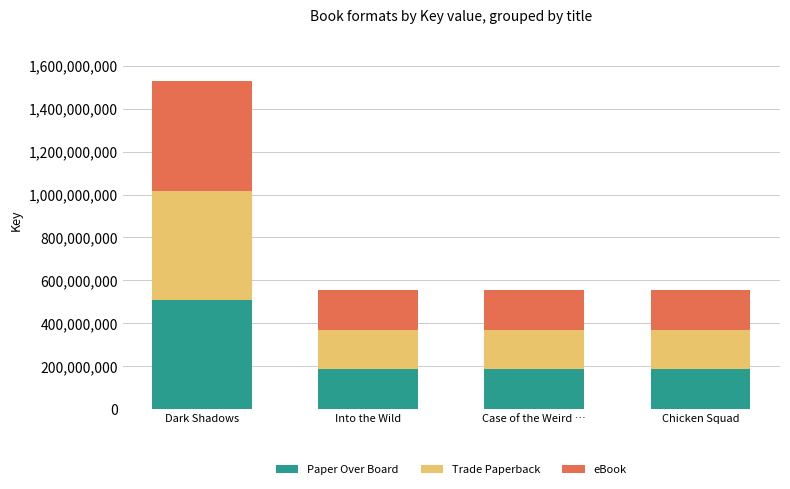

What is the sum of all Paper Over Board values?

1064941381